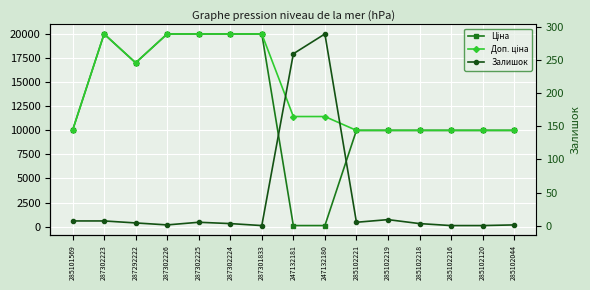

Rank the series by their maximum value, from lowest to highest.

Залишок, Ціна, Доп. ціна